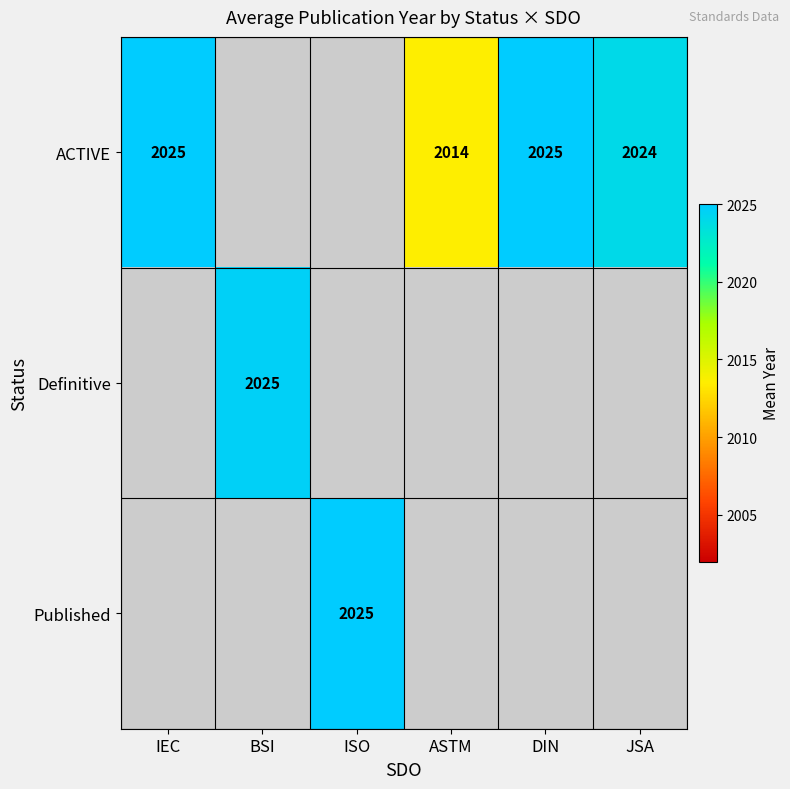

The value of ACTIVE at ASTM is 2014. True or false?

True